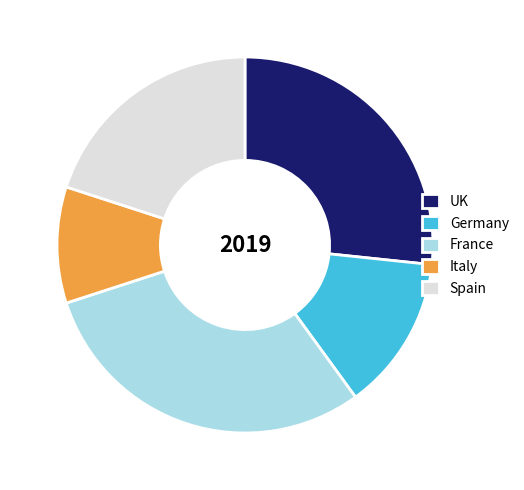

Do UK and Italy together represent more than half of the pie?

No